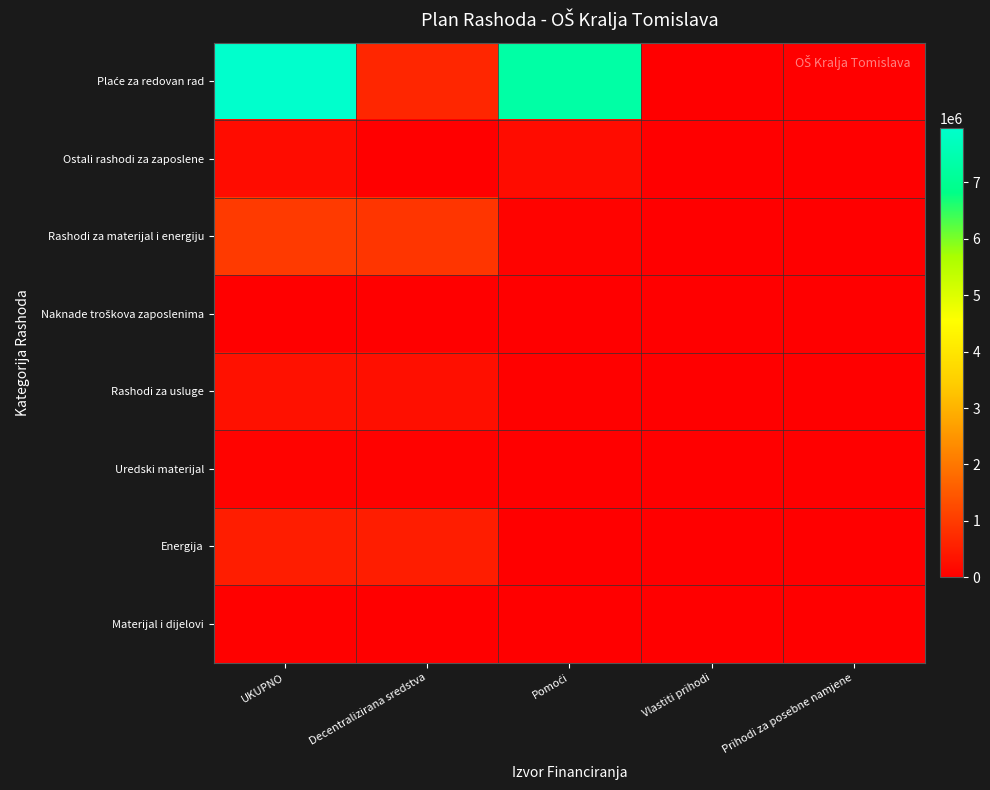

What is the total value across all series at Decentralizirana sredstva?

2392200